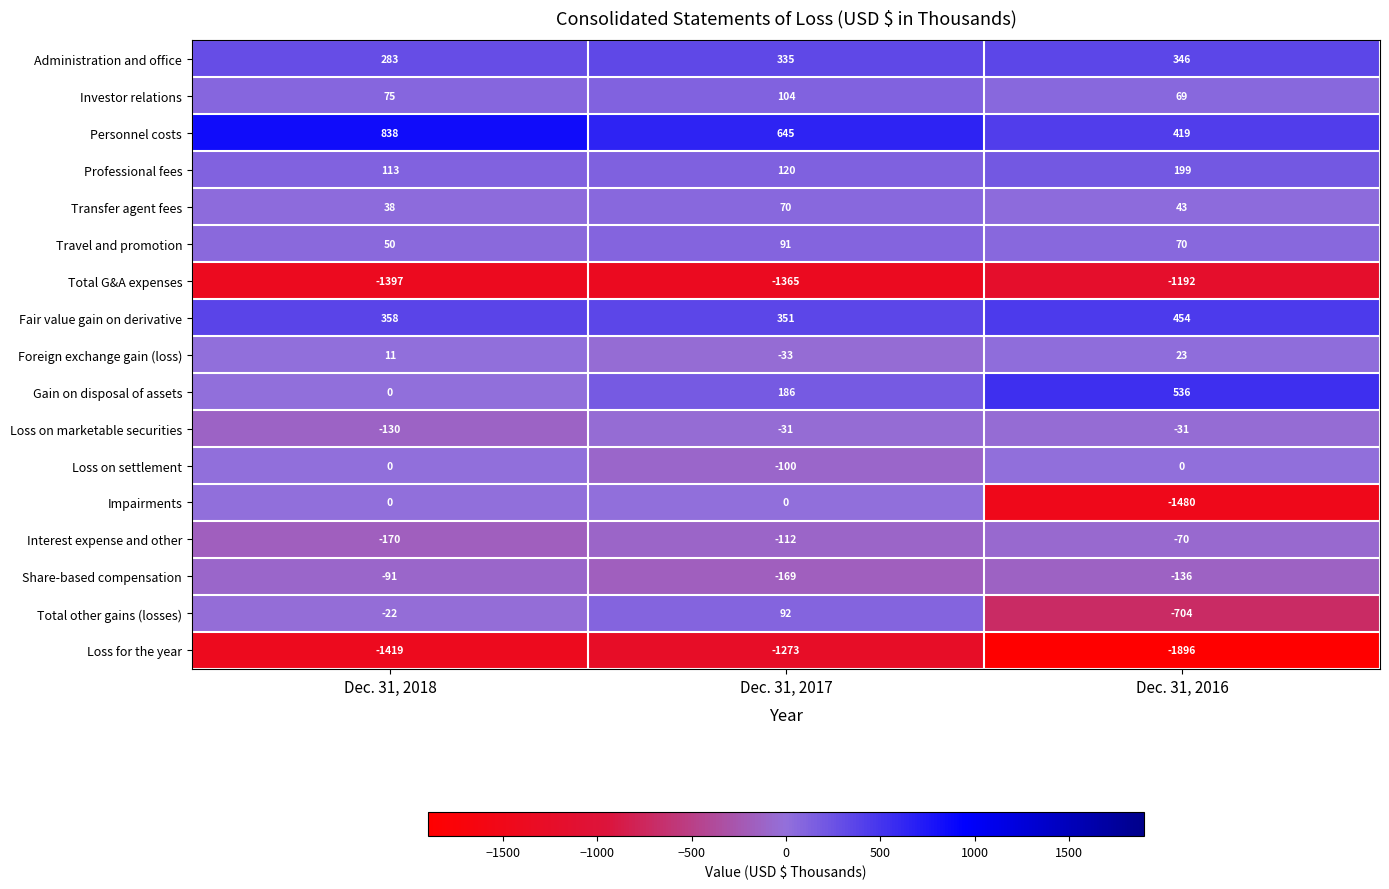

Rank the categories by Professional fees value from lowest to highest.

Dec. 31, 2018, Dec. 31, 2017, Dec. 31, 2016